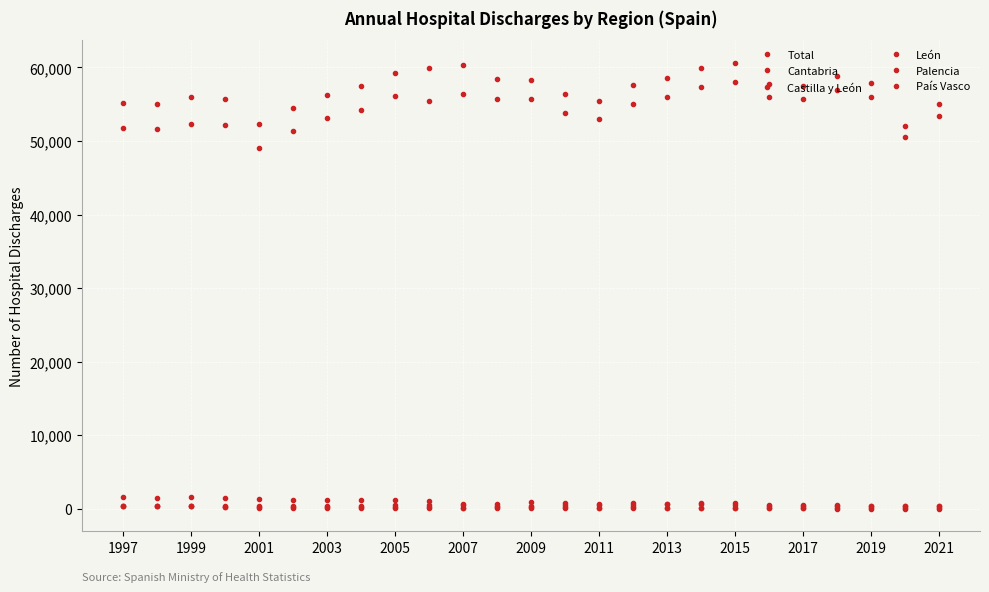

Does the chart have visible grid lines?

Yes